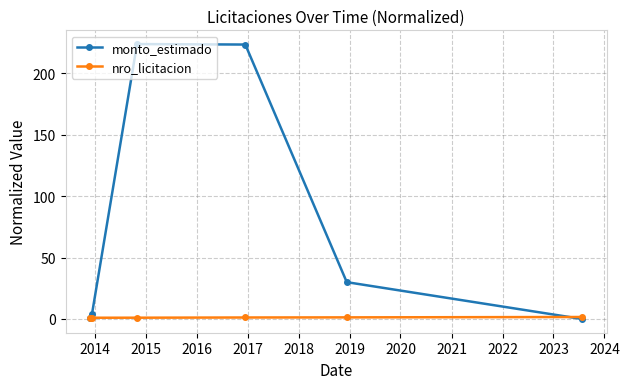

What are all the series names shown in the legend?

monto_estimado, nro_licitacion